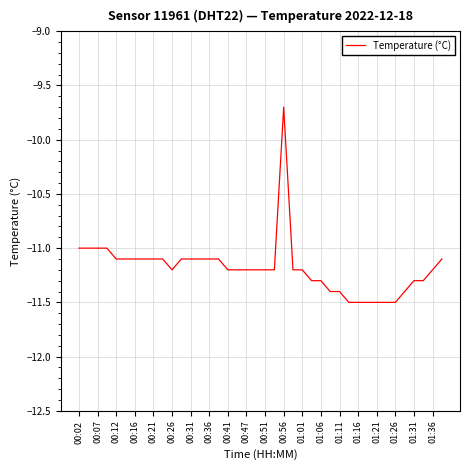

What is the minimum value shown in the chart?

-11.5